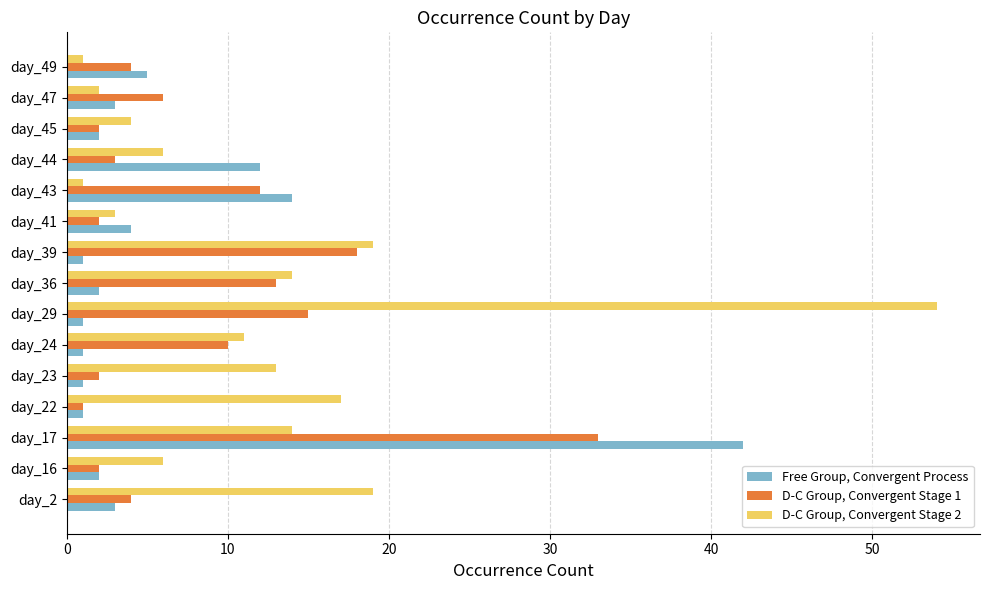

At which category does the chart reach its peak across all series?

day_29